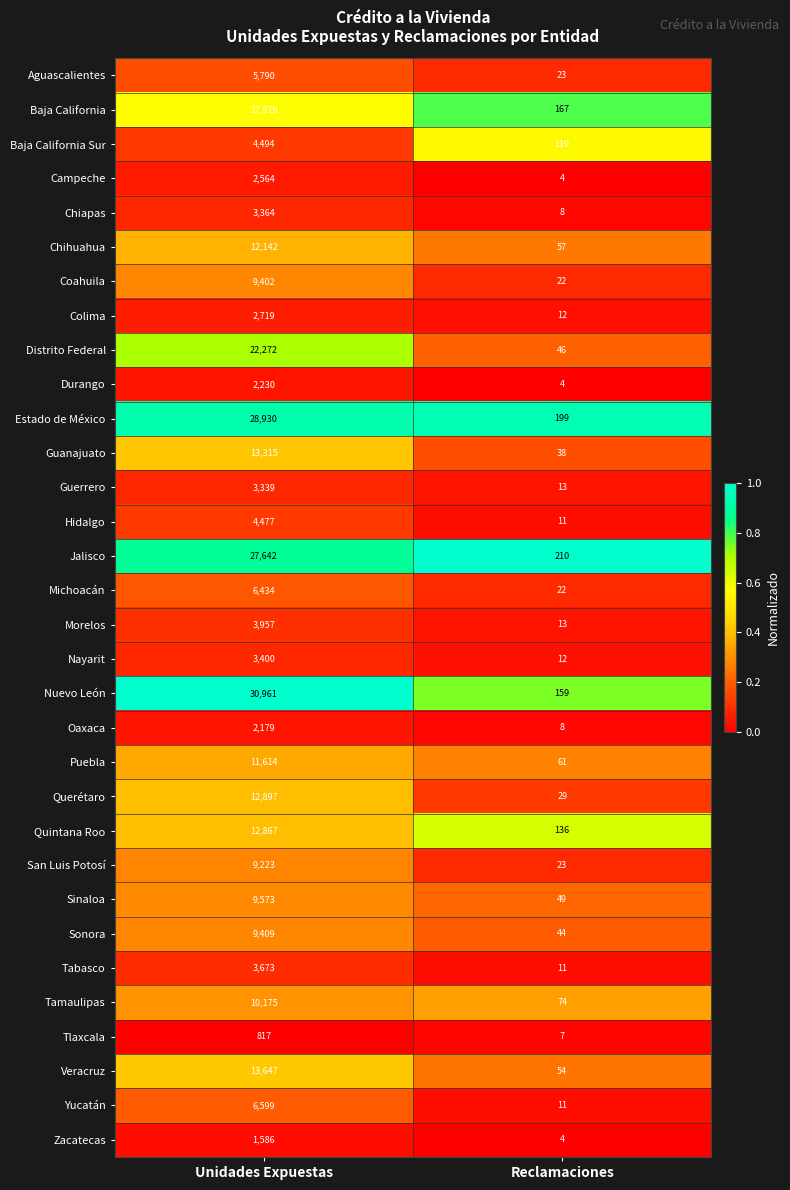

The Baja California series shows 167 at Reclamaciones. True or false?

True